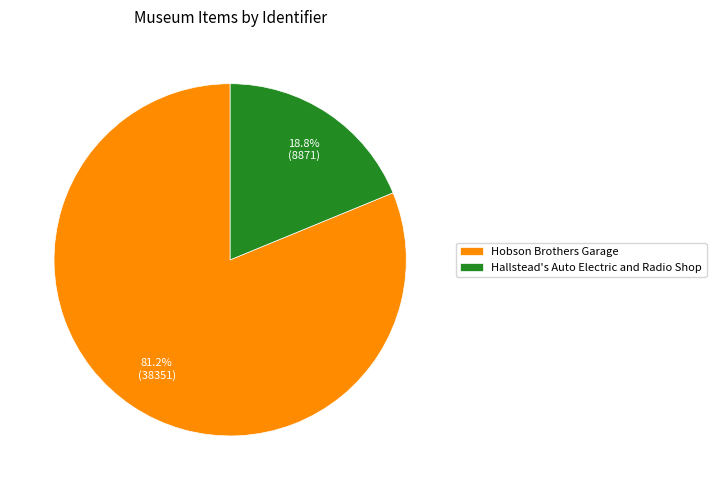

How many segments does this pie chart have?

2